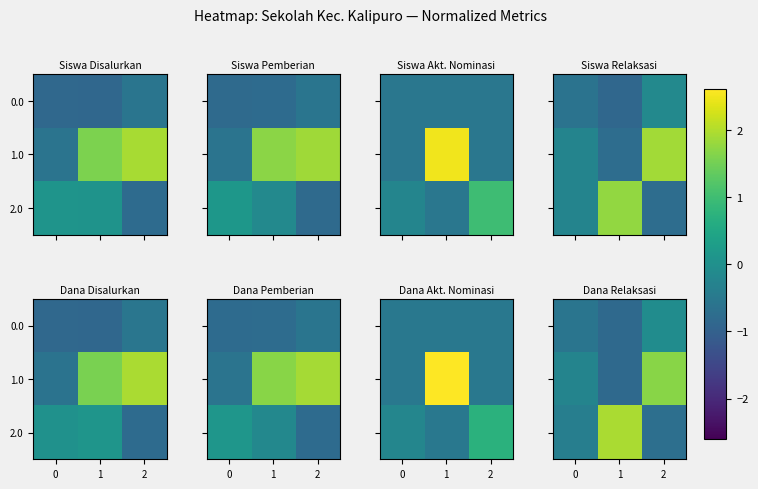

The value of 1.0 at 0 is -0.3. True or false?

True